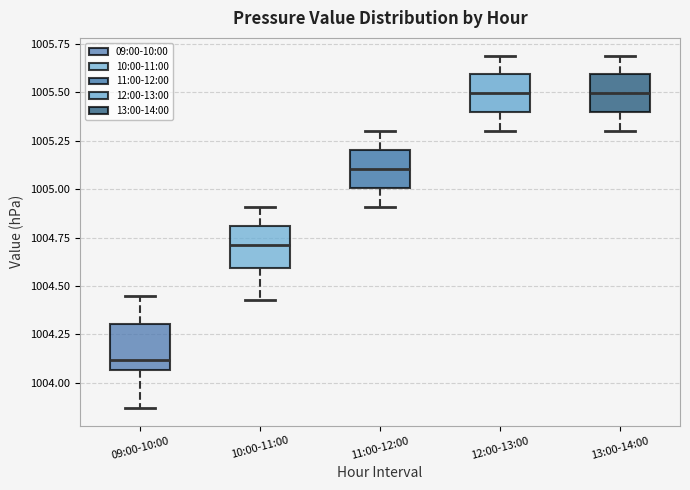

Reading left to right, transcribe this box plot: for each box, give where its median line is, the range the box spans, and where its two whiskers end, as read against the y-axis. The values are not printed on the chart, so give them approximately, as read against the axis.

09:00-10:00: median 1004.10, box 1004.05 to 1004.30, whiskers 1003.85 to 1004.45
10:00-11:00: median 1004.70, box 1004.60 to 1004.80, whiskers 1004.45 to 1004.90
11:00-12:00: median 1005.10, box 1005.00 to 1005.20, whiskers 1004.90 to 1005.30
12:00-13:00: median 1005.50, box 1005.40 to 1005.60, whiskers 1005.30 to 1005.70
13:00-14:00: median 1005.50, box 1005.40 to 1005.60, whiskers 1005.30 to 1005.70